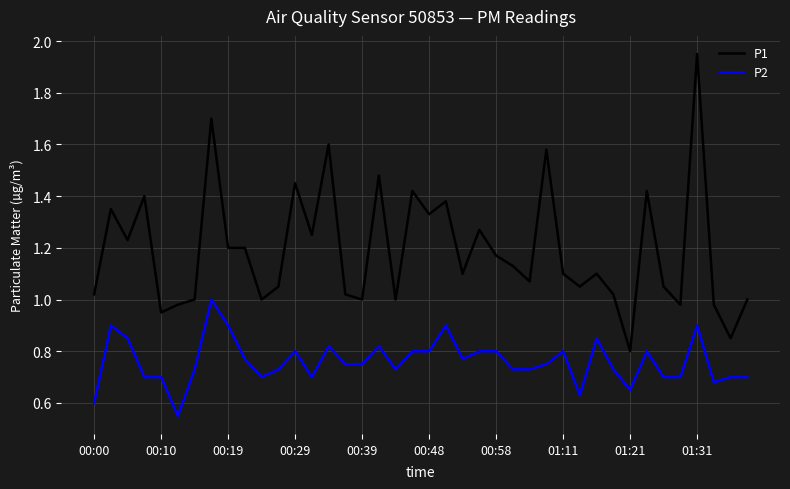

List the series in order of their overall mean, highest first.

P1, P2